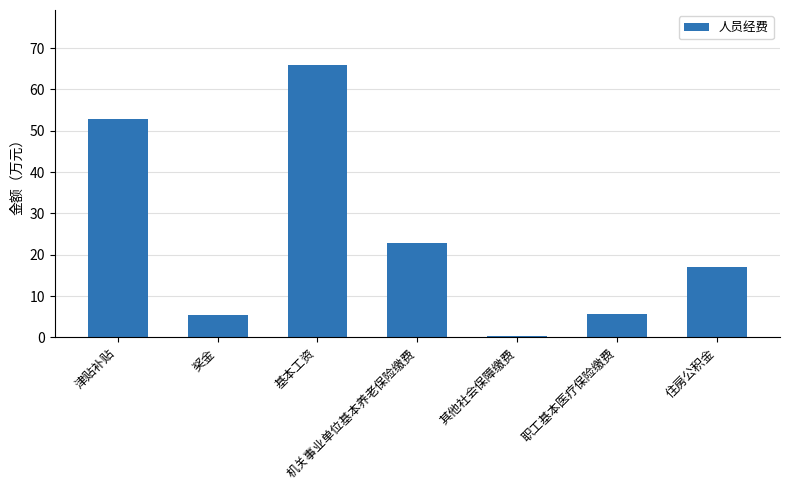

How many data points does each series have?

7